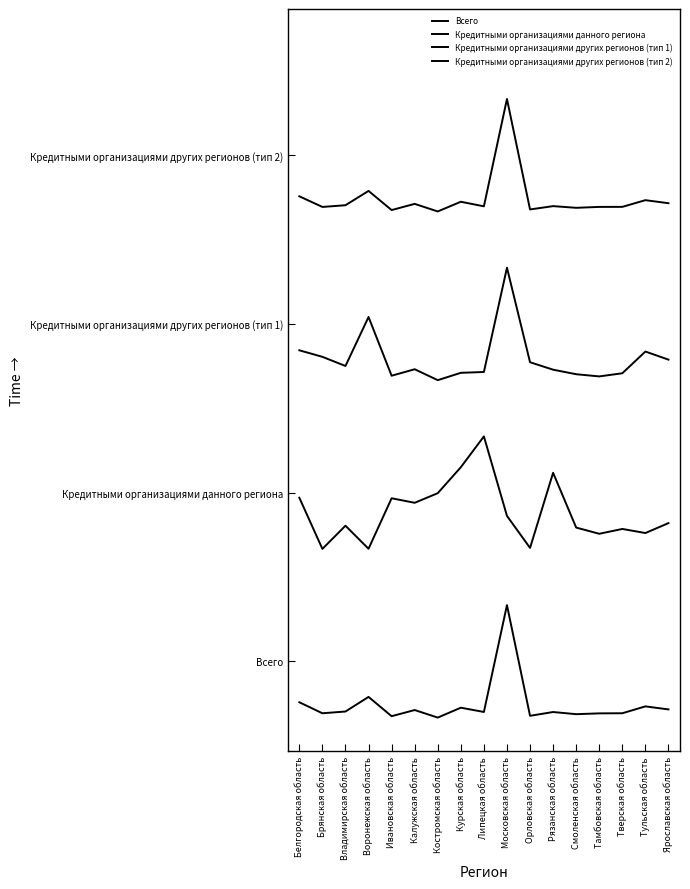

The Кредитными организациями других регионов (тип 2) series shows 7.6 at Тульская область. True or false?

False